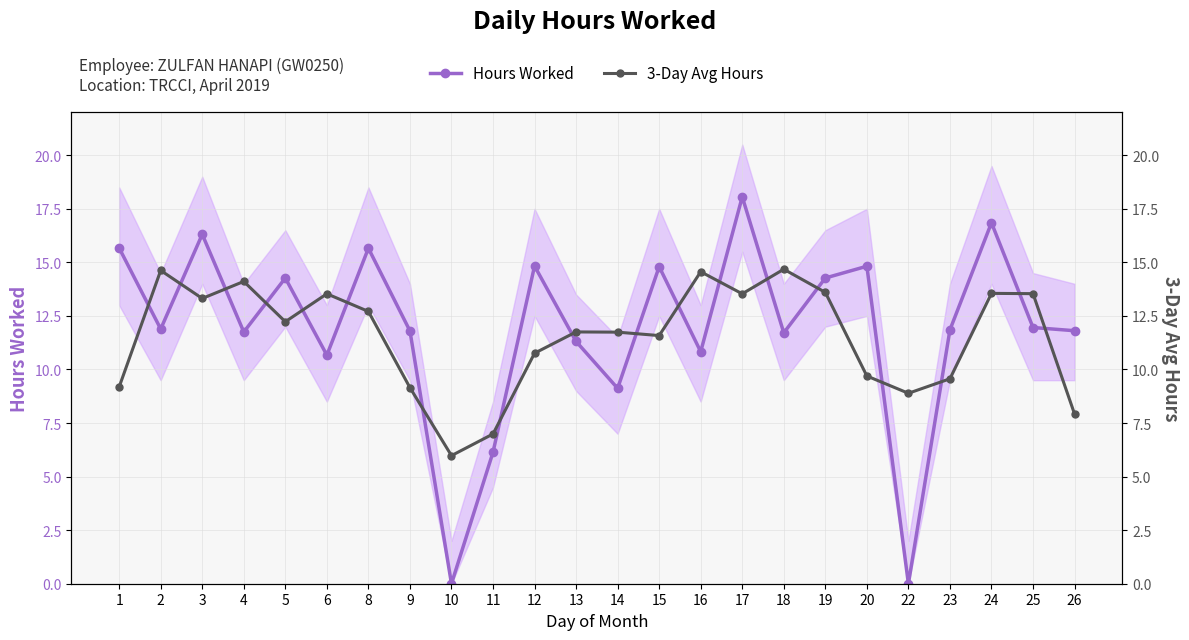

How many interior local peaks does the 3-Day Avg Hours series have?

7